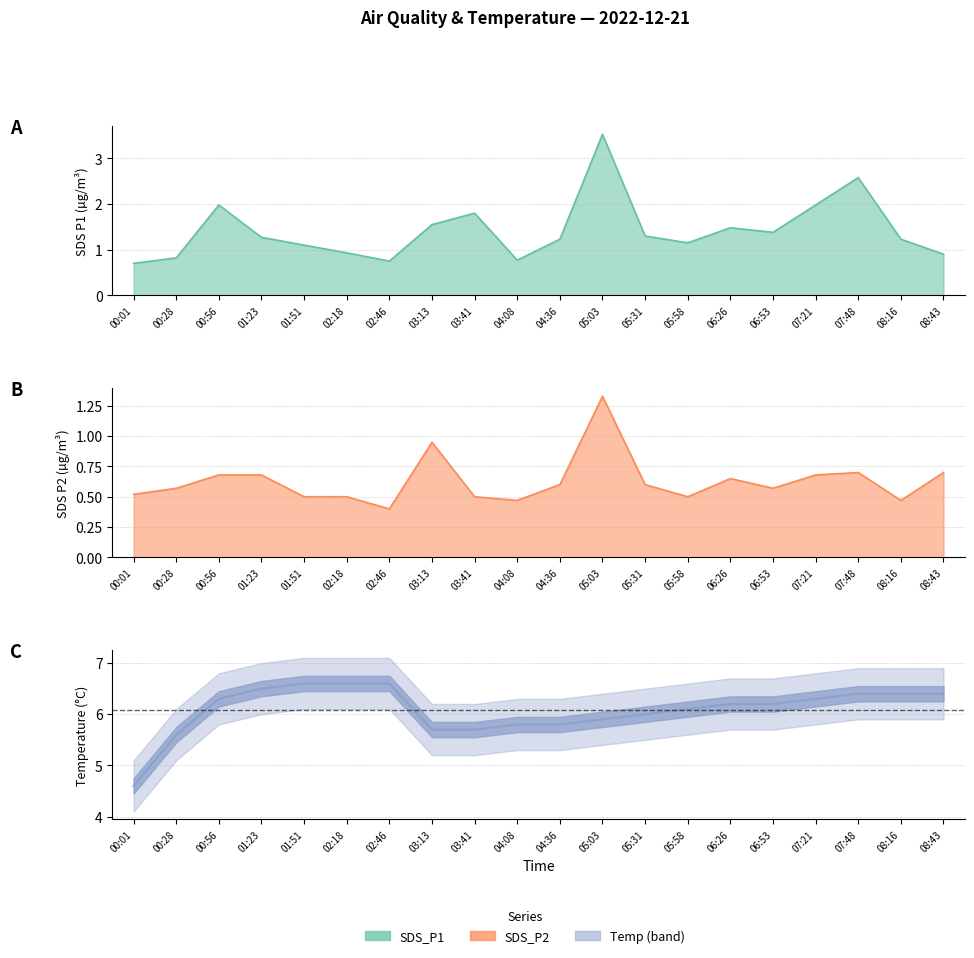

What is the total value across all series at 05:31?

7.9